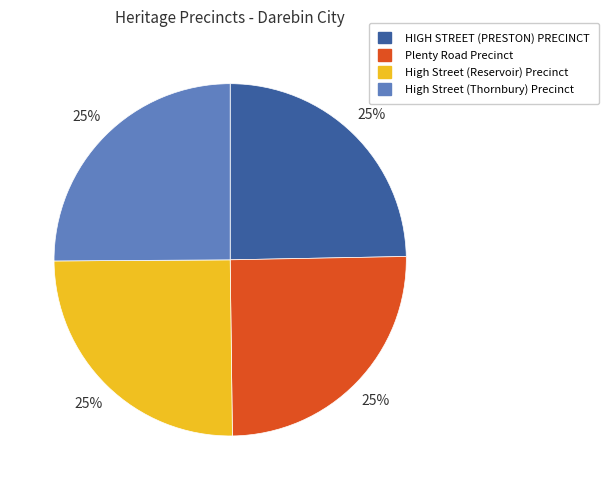

To the nearest percent, what portion does High Street (Reservoir) Precinct represent?

25%